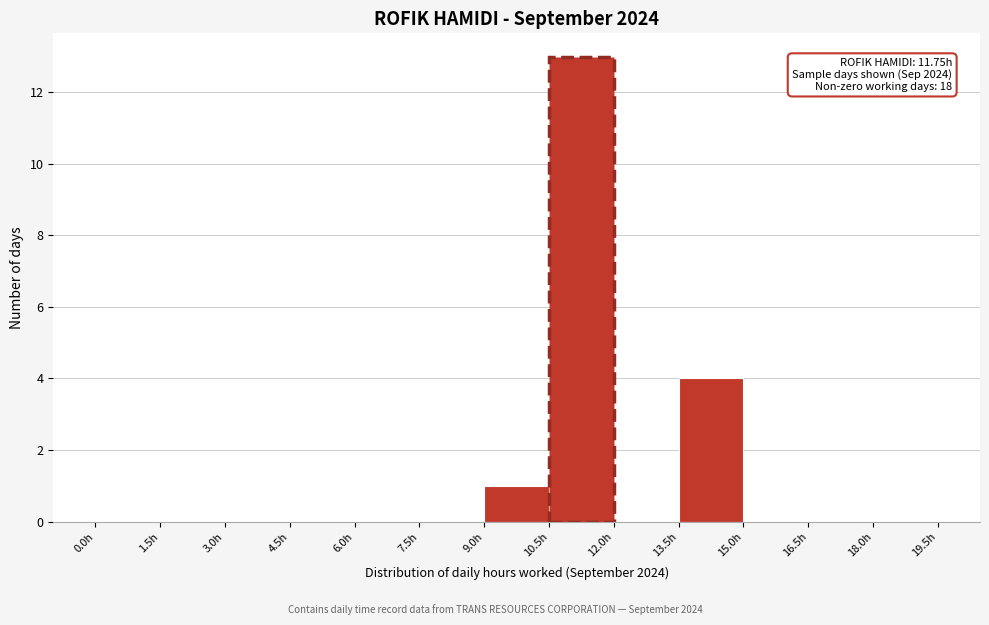

Over which range of the x-axis is the bar tallest?

10.5 to 12.0